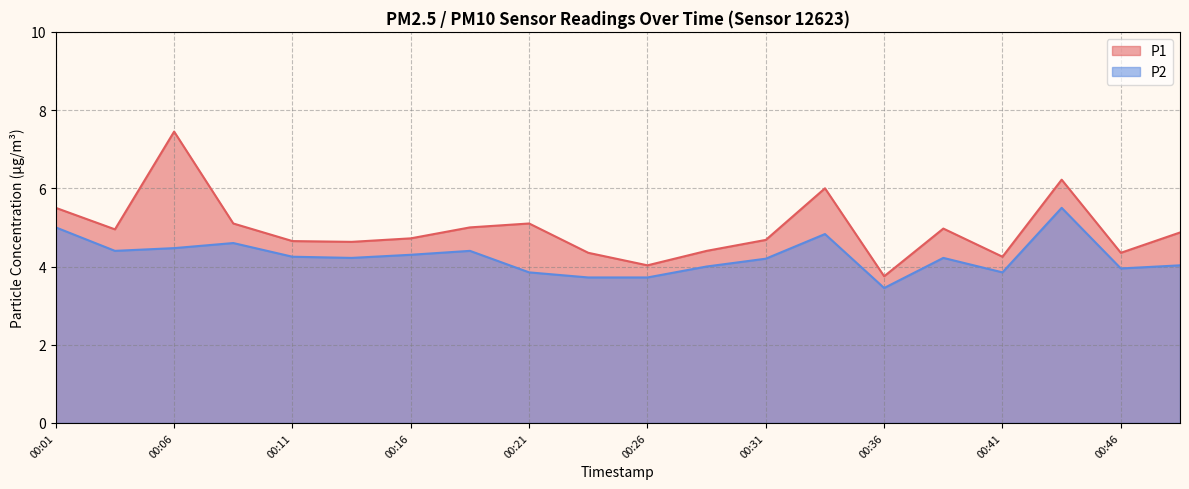

True or false: P2 and P1 cross at least once.

False